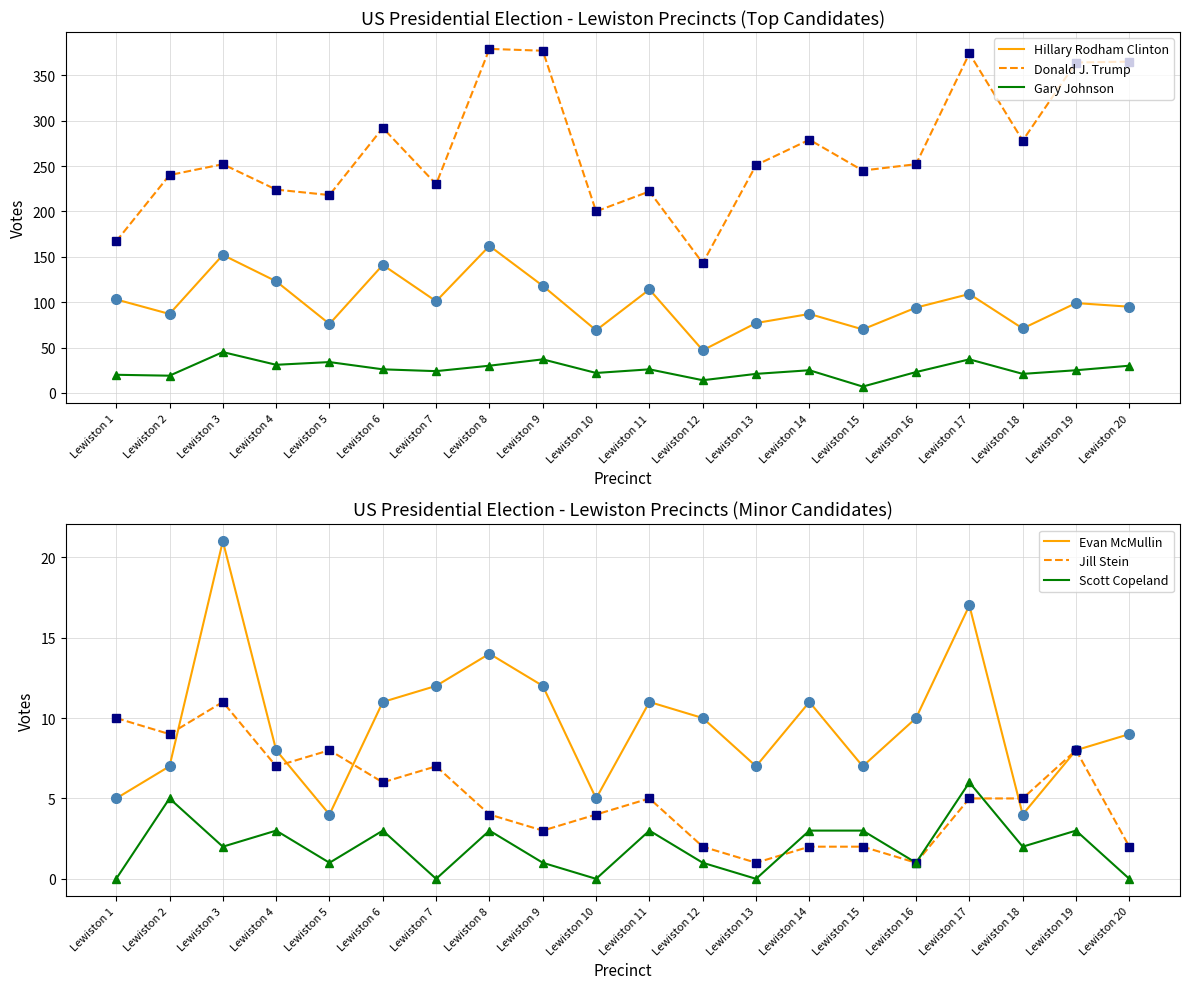

Which has a higher value, Lewiston 18 or Lewiston 17?

Lewiston 17